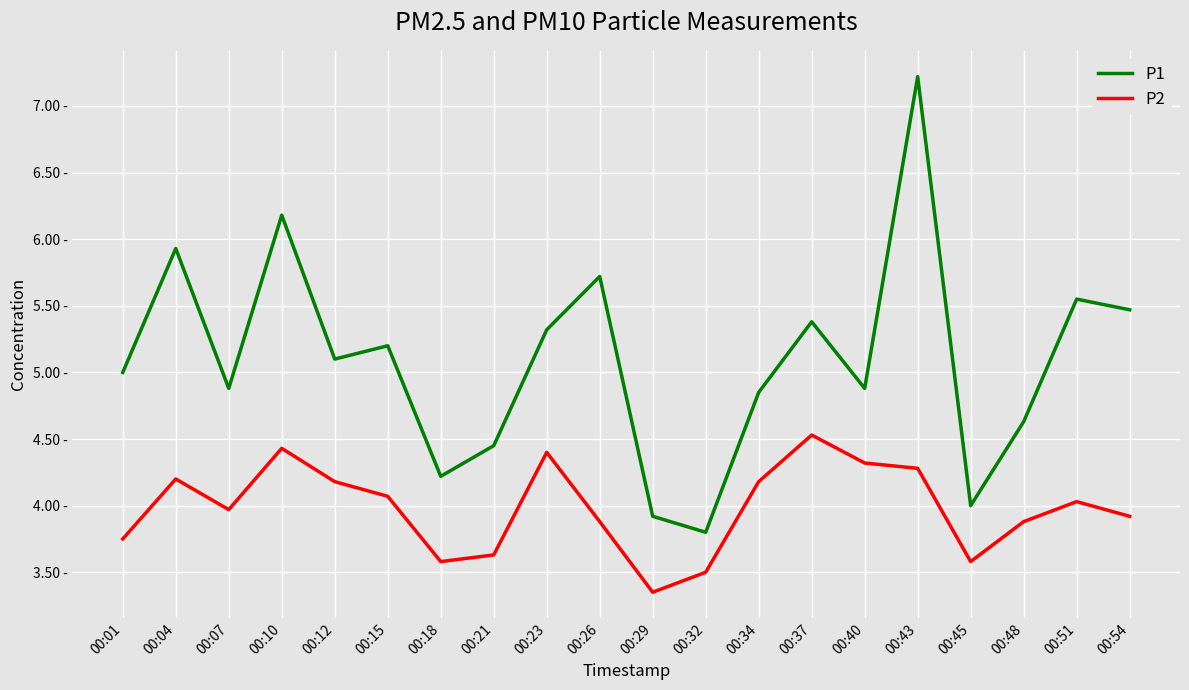

What are all the series names shown in the legend?

P1, P2